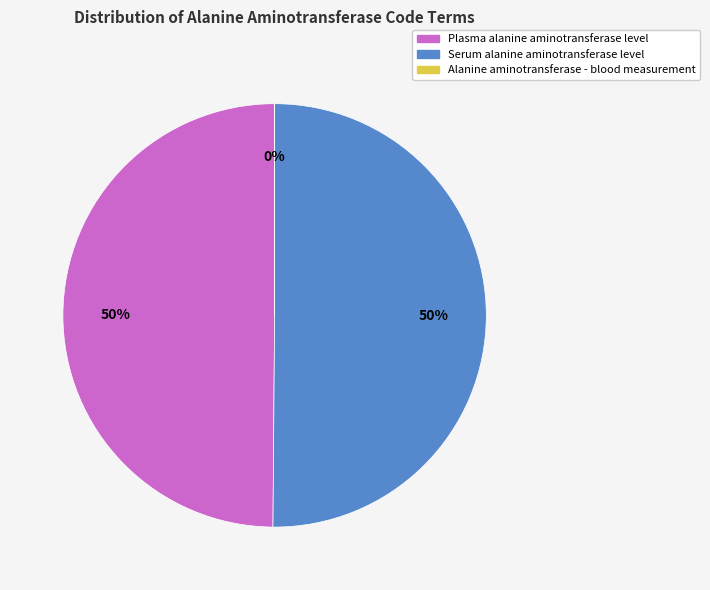

What percentage is the Serum alanine aminotransferase level slice, to the nearest percent?

50%